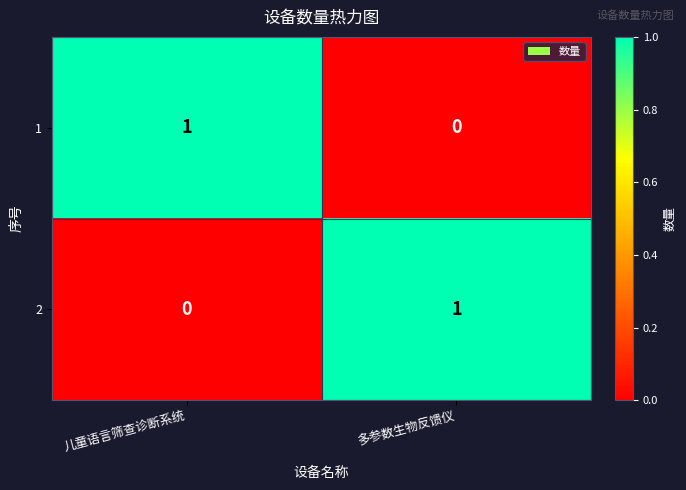

Rank the series at 多参数生物反馈仪 from lowest to highest value.

1, 2